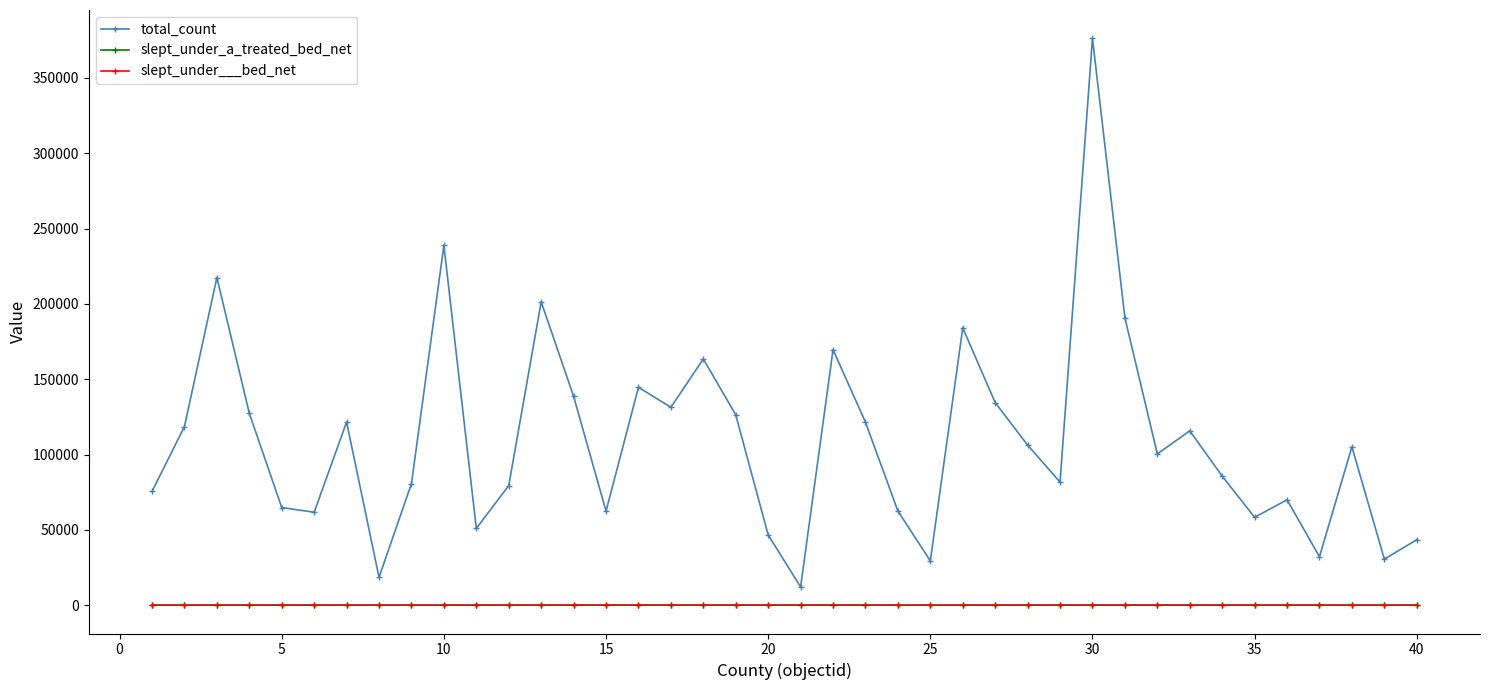

How many lines are shown in the chart?

3